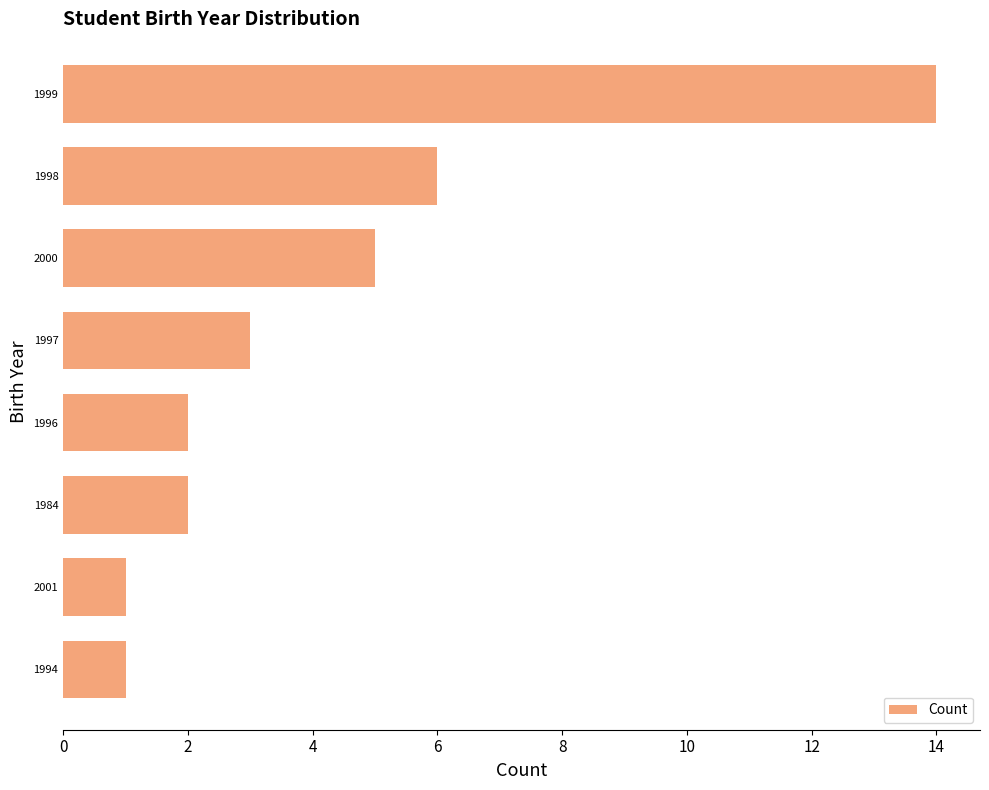

Is it true that the value at 1997 is 5?

False